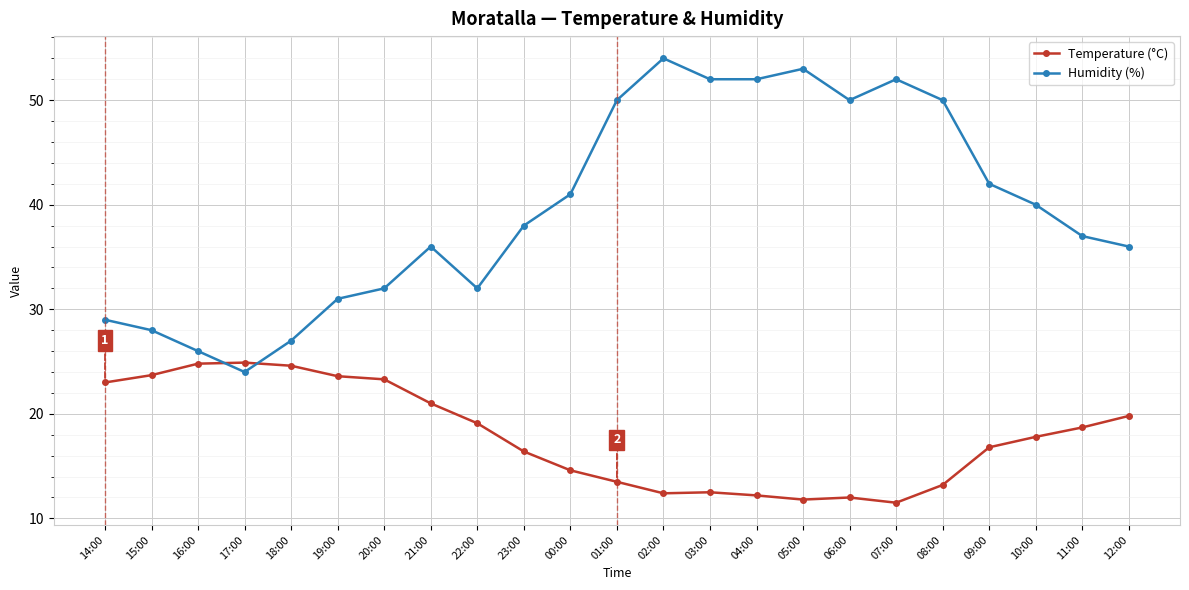

Where is the first local minimum for Humidity (%)?

17:00